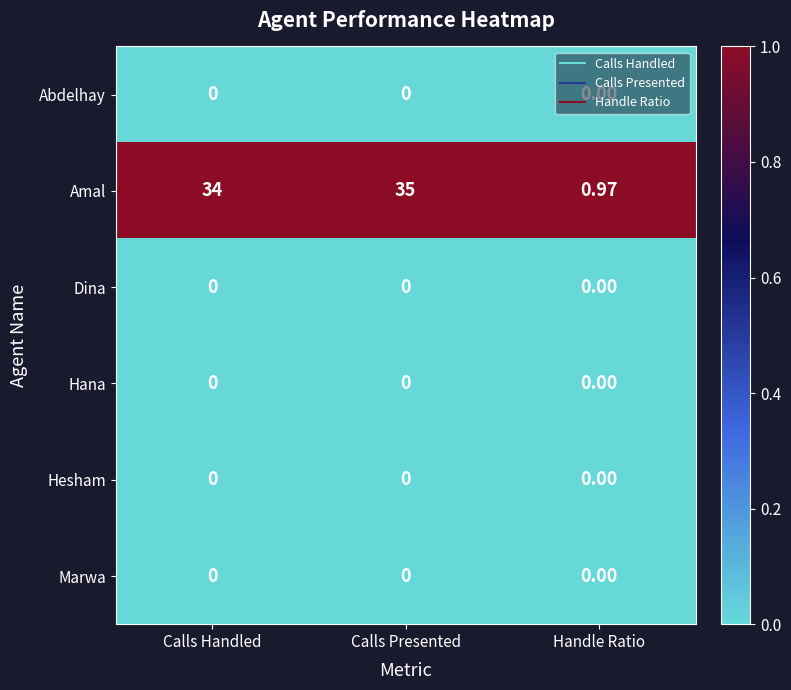

Which series has the widest spread of values?

Amal